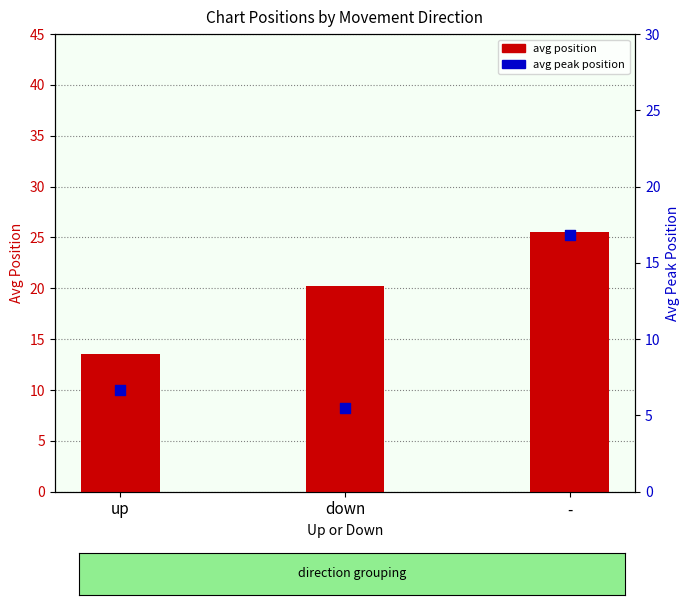

Which series has the widest spread of Y values?

avg position